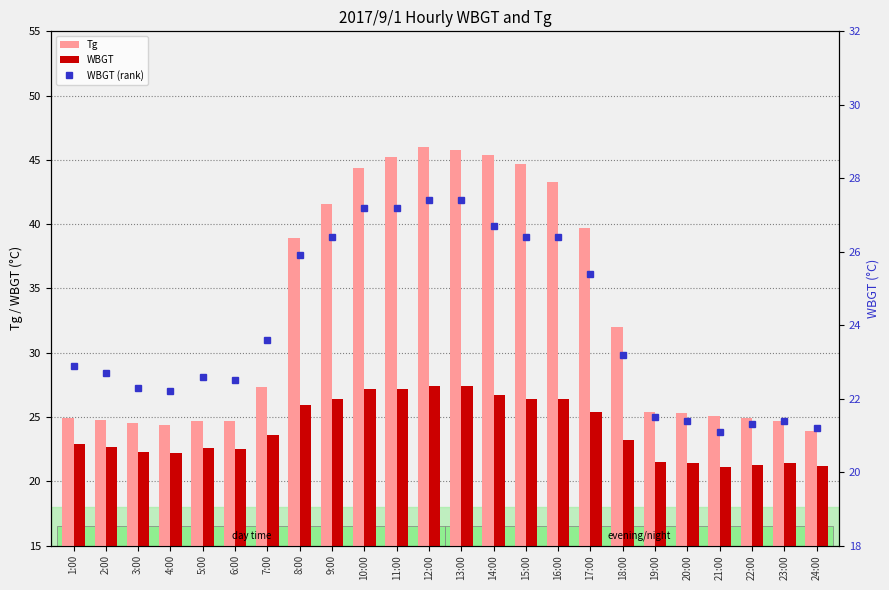

At how many categories does at least one series exceed 23?

24